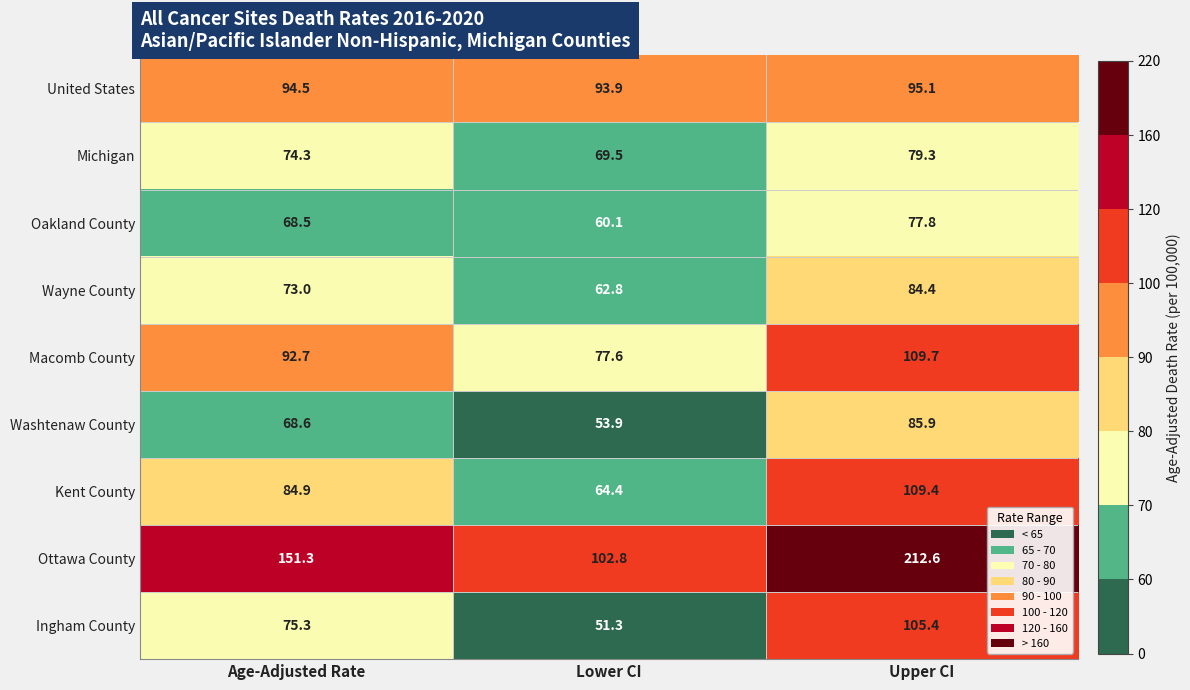

At which label is Ingham County closest to 78?

Age-Adjusted Rate